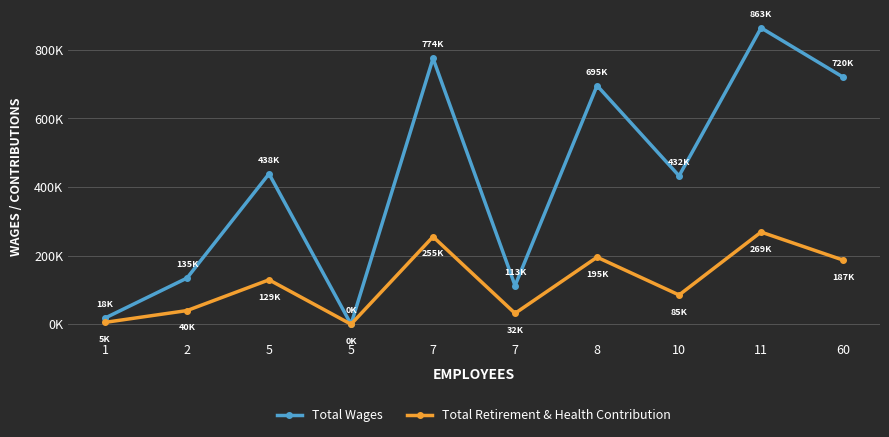

The Total Retirement & Health Contribution series shows 9402 at 1. True or false?

False